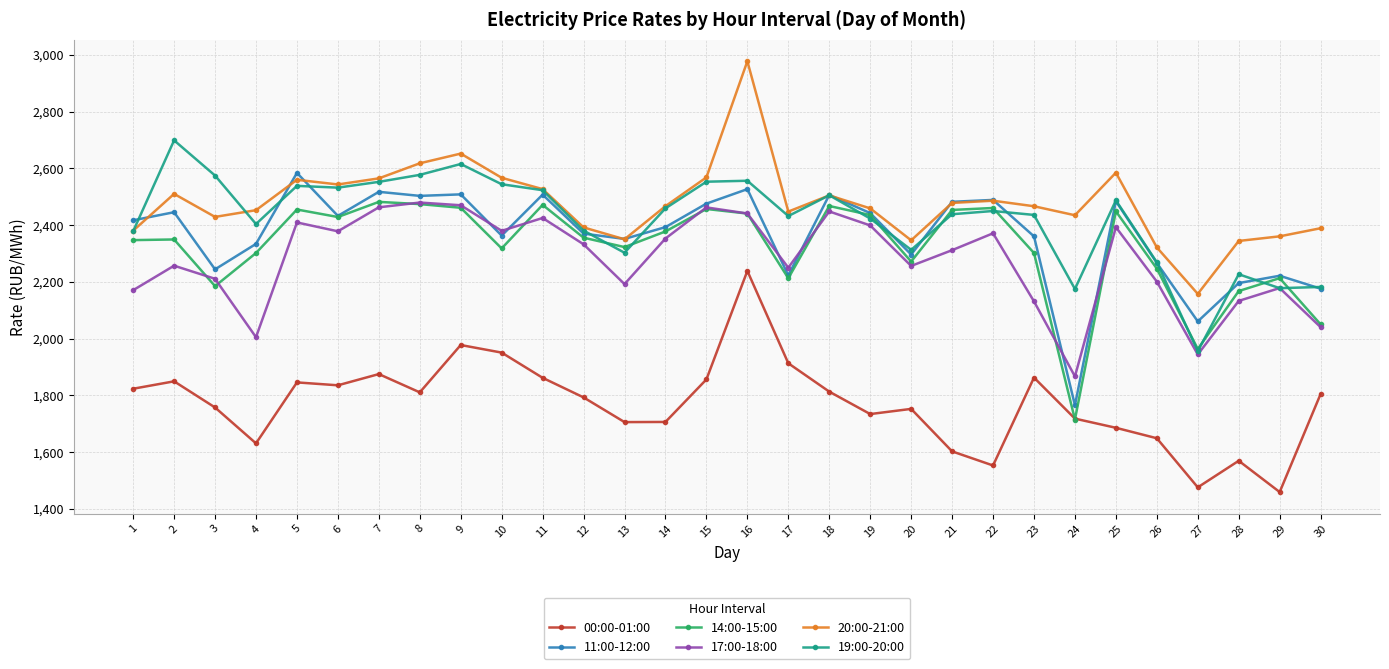

The value of 19:00-20:00 at 25 is 1120.2. True or false?

False